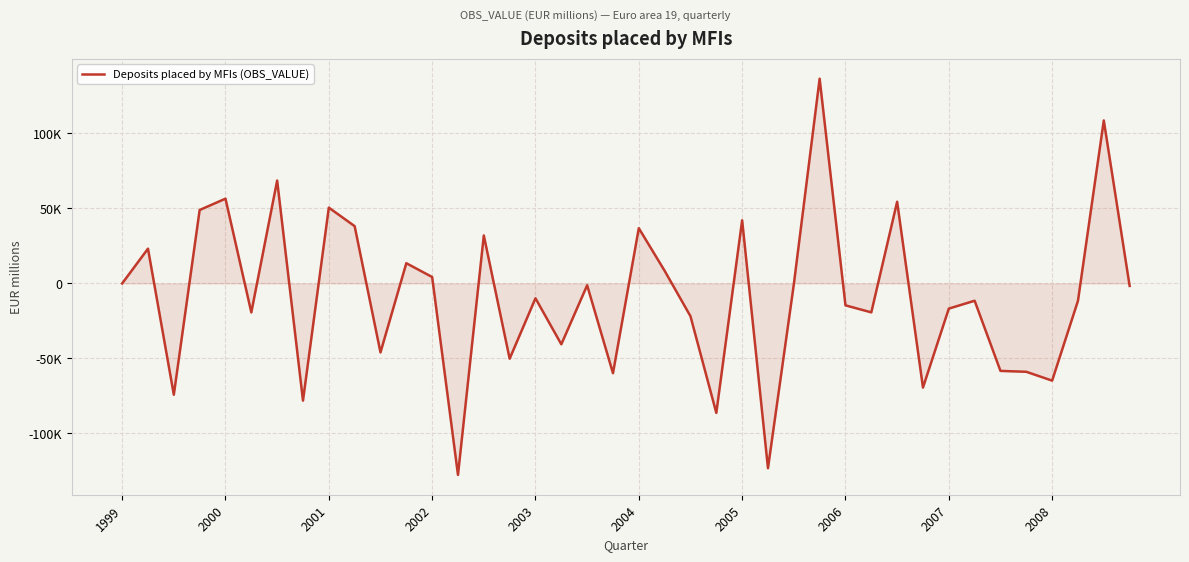

What is the greatest value displayed?

136426.4